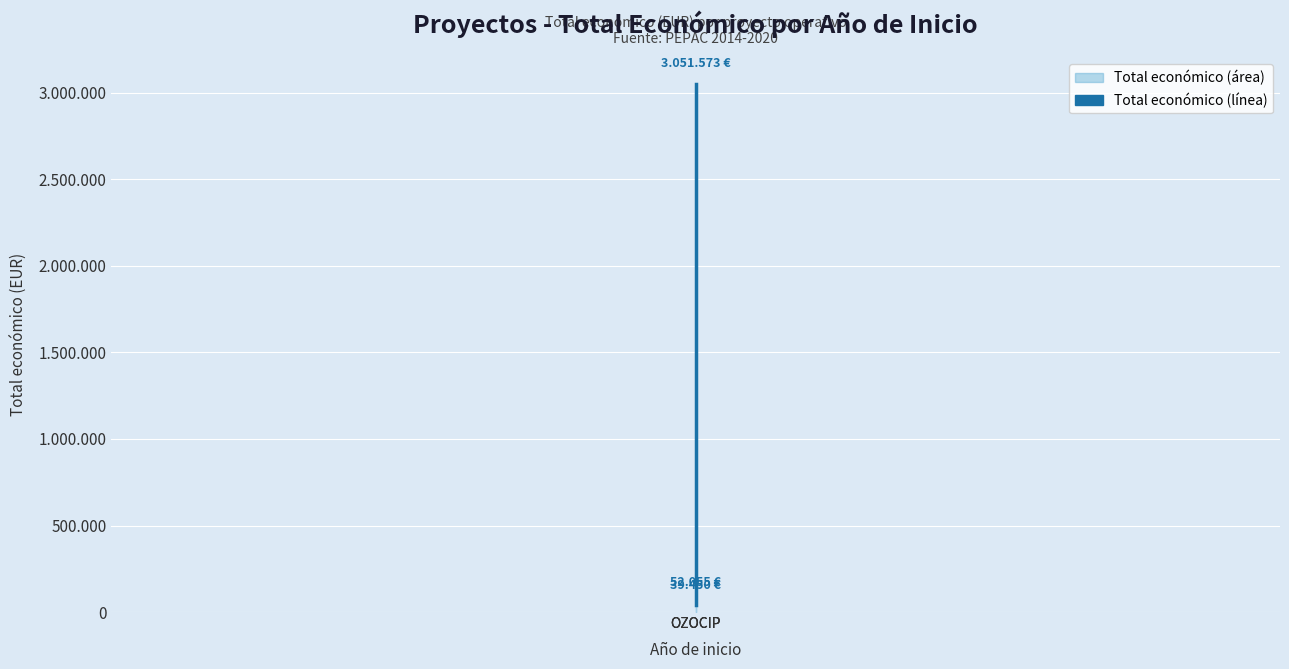

The chart shows a value of 52055 at OZOCIP. True or false?

True